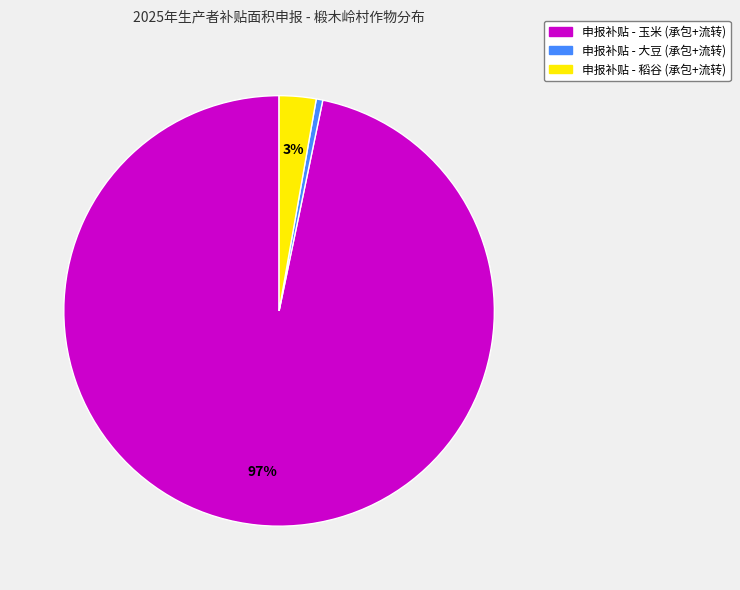

To the nearest percent, what is the average slice percentage?

33%